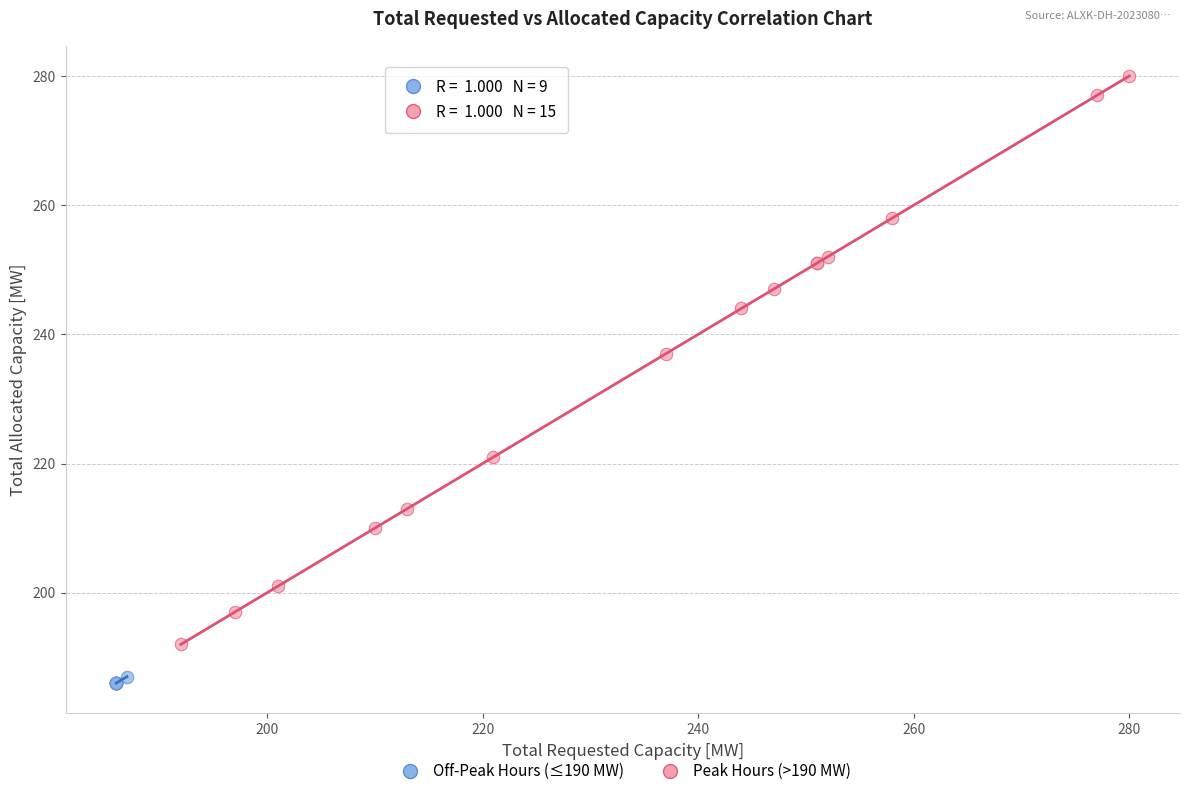

Which series reaches the maximum Y coordinate?

Peak Hours (>190 MW)